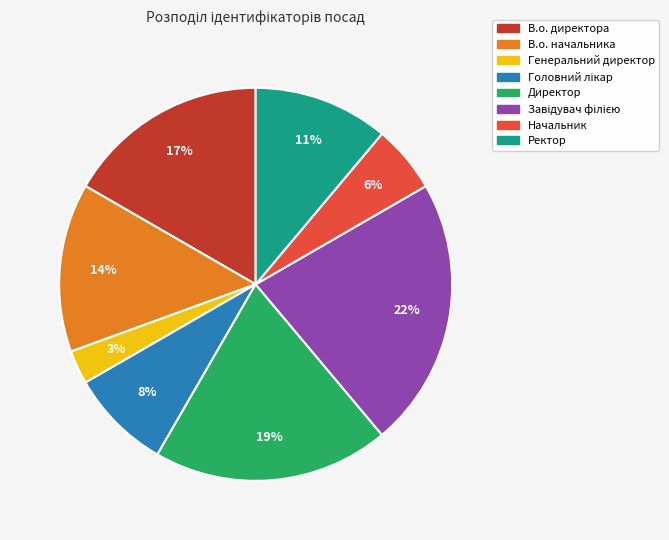

Which category has the smallest portion of the pie?

Генеральний директор